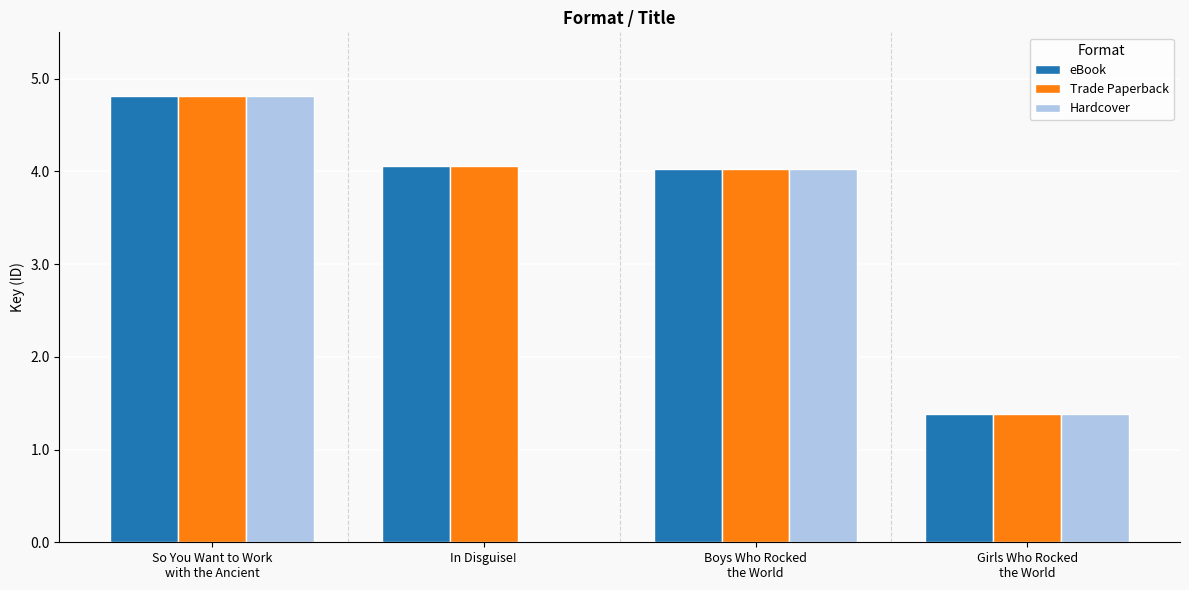

At how many categories does at least one series exceed 429272766?

1